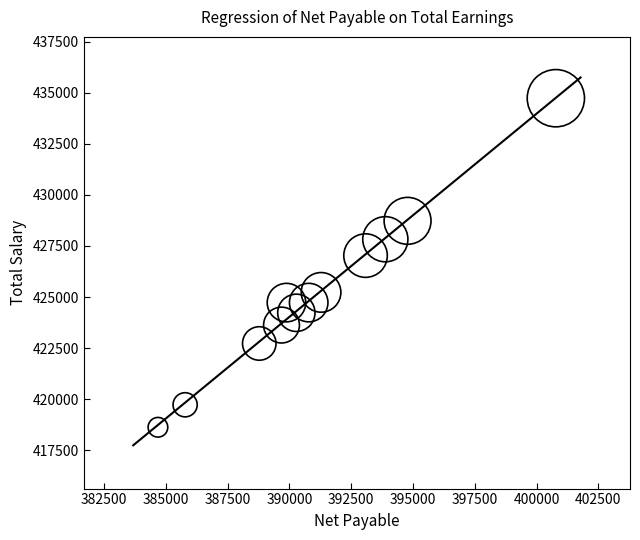

What Y value in the scatter plot is closest to 426680?

427030